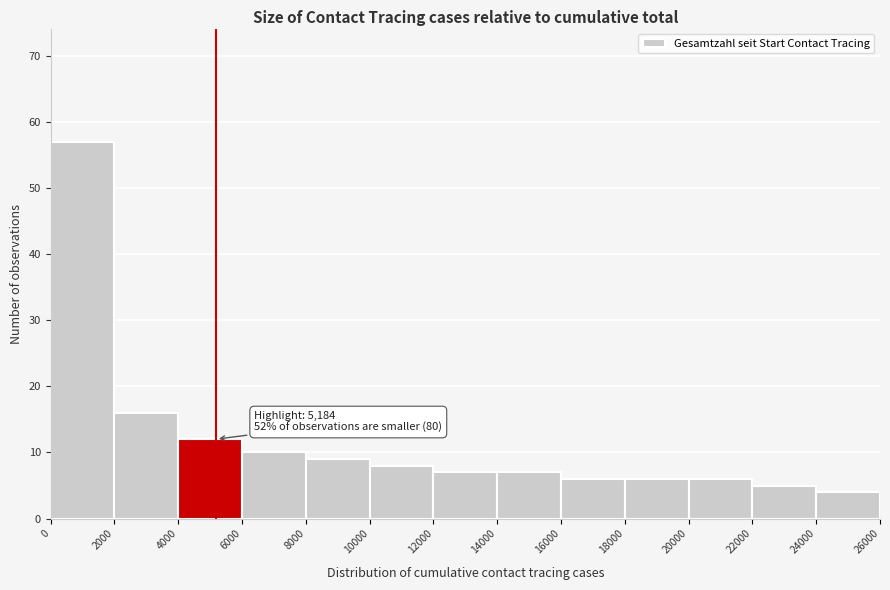

Over which range of the x-axis is the bar tallest?

0 to 2000